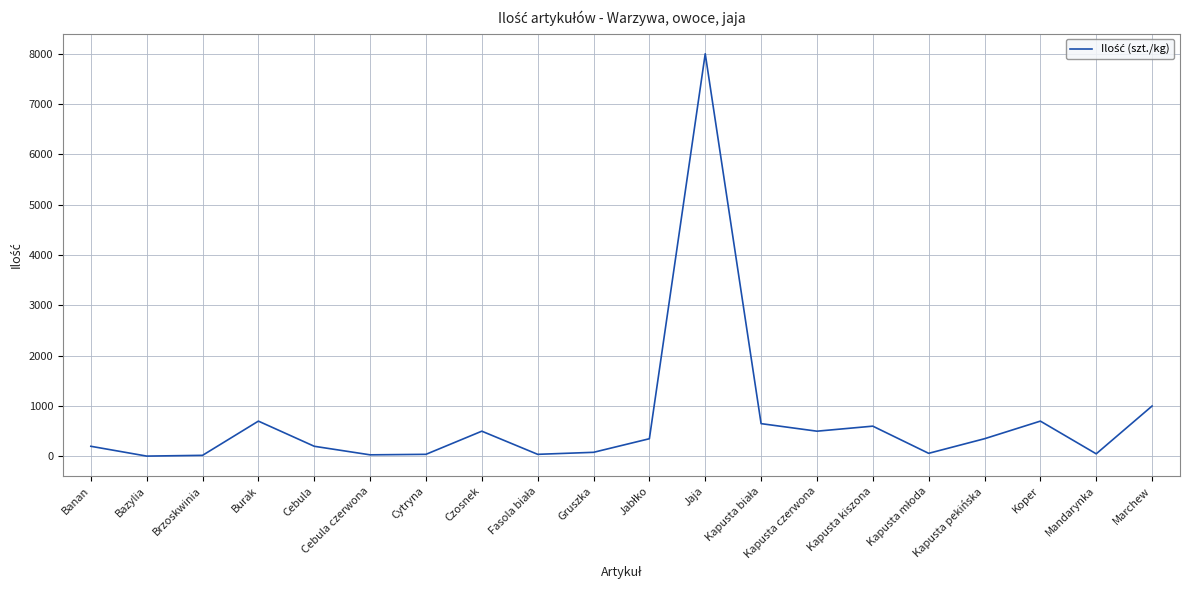

What is the difference between the values at Gruszka and Jaja?

7920